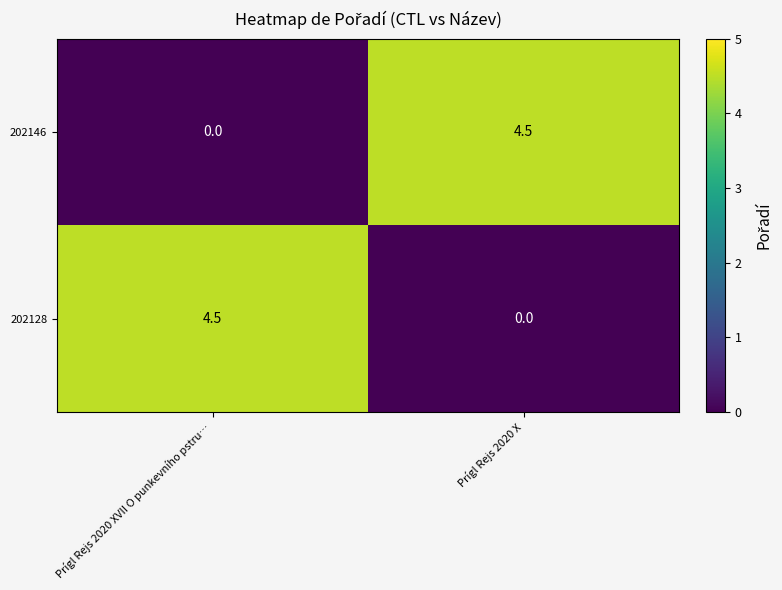

What is the sum of the 202146 values at Prígl Rejs 2020 XVII O punkevního pstru… and Prígl Rejs 2020 X?

4.5